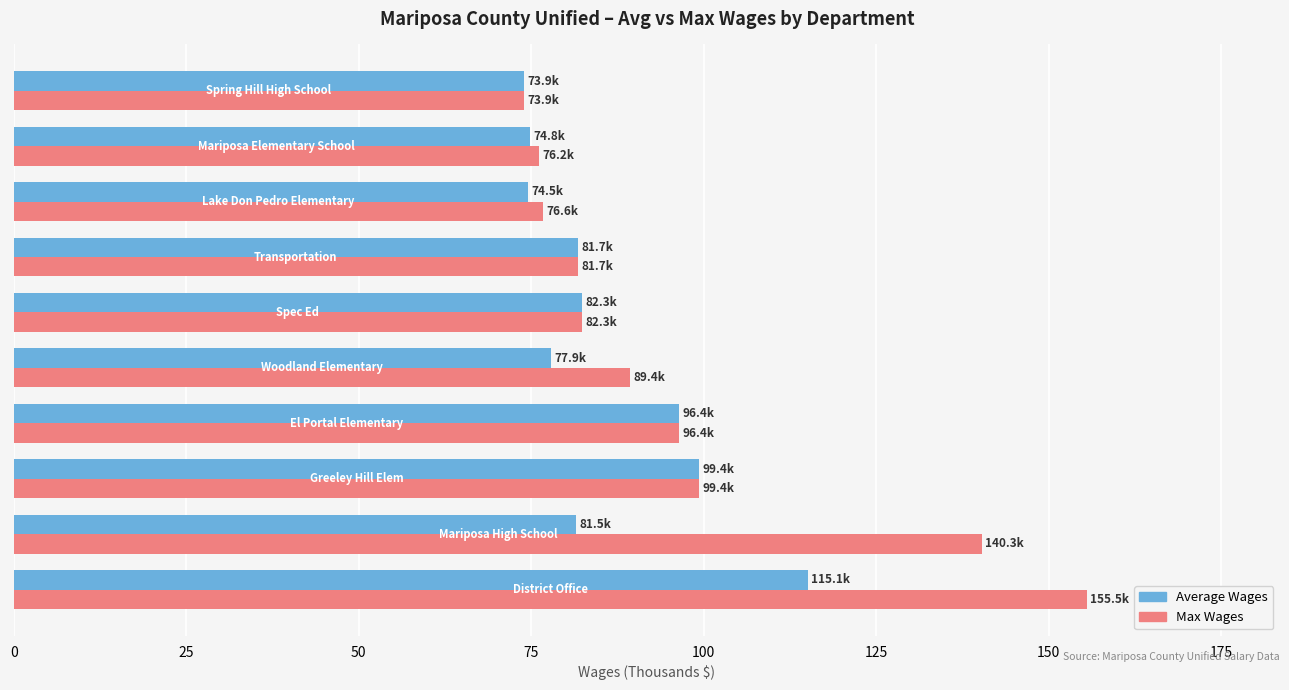

What is the minimum value for Max Wages?

73.9